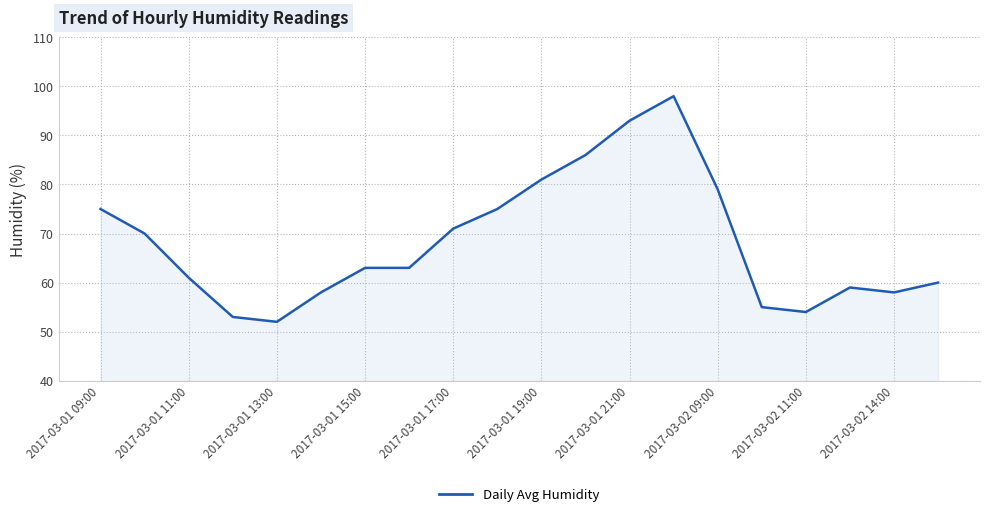

What is the minimum value shown in the chart?

52